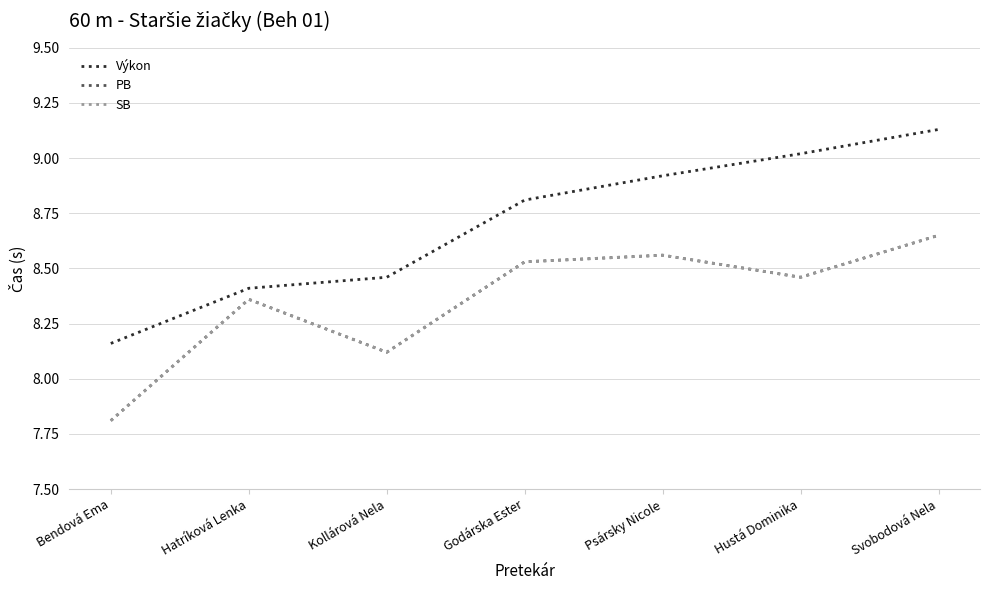

Count the number of data series in this chart.

3